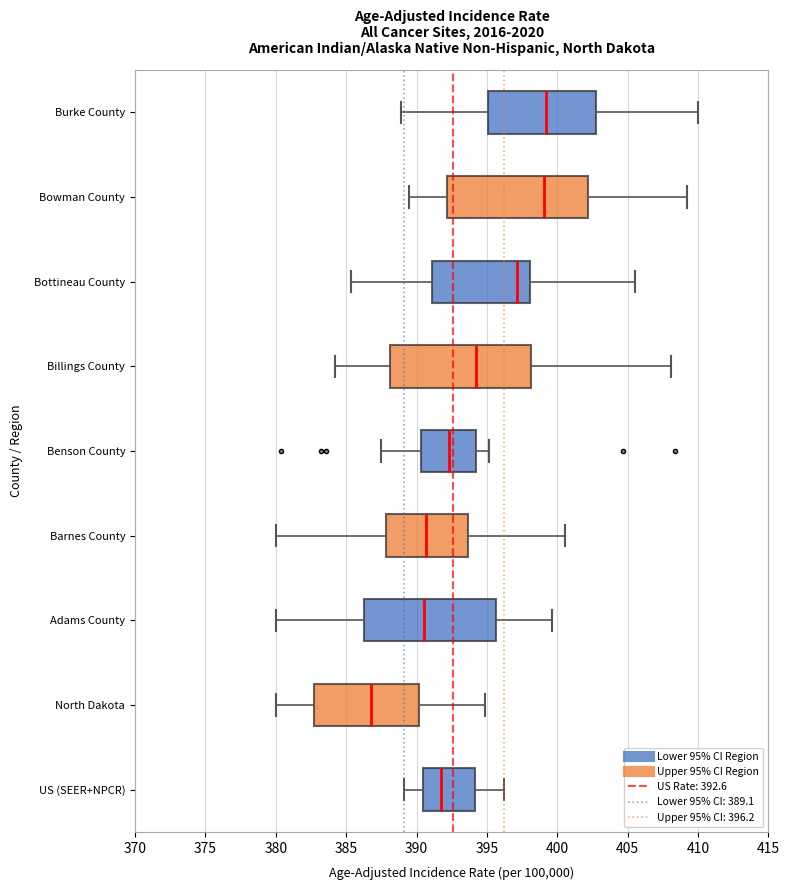

Which box has the furthest to the left median line?

North Dakota